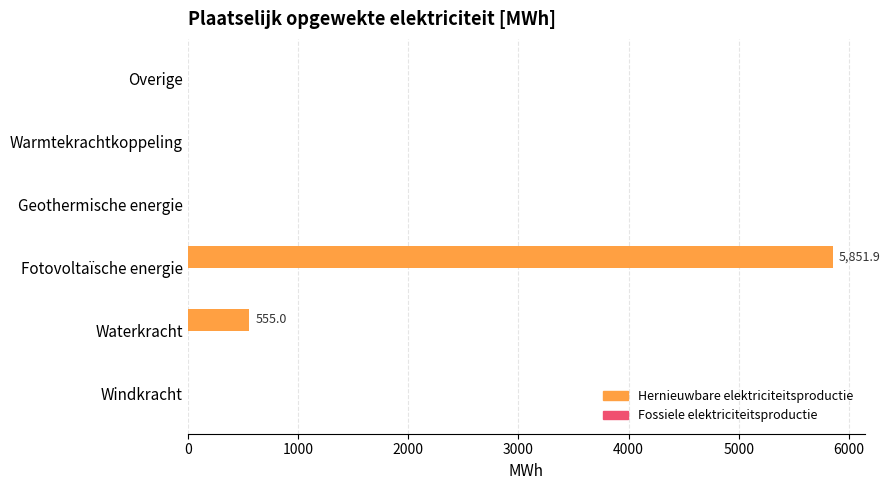

Which has a higher value, Fotovoltaïsche energie or Windkracht?

Fotovoltaïsche energie